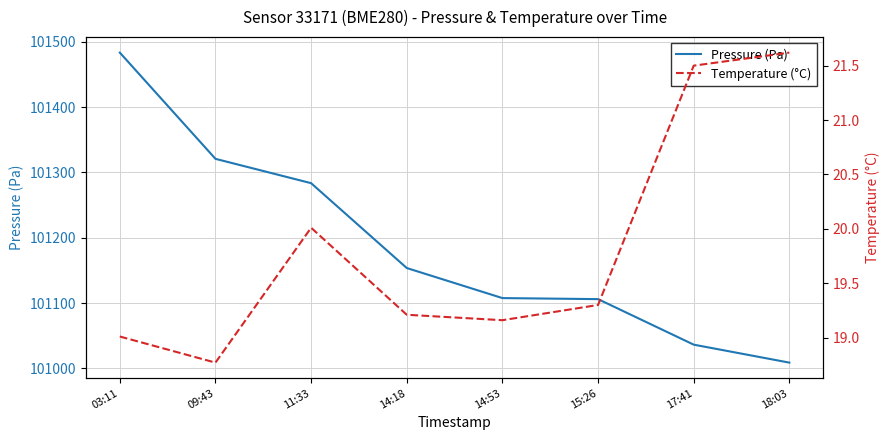

Reading right to left, what are all the values shown in this chart?

Pressure (Pa): 18:03=101008.8	17:41=101036.3	15:26=101106.0	14:53=101107.6	14:18=101153.6	11:33=101283.5	09:43=101320.7	03:11=101483.3
Temperature (°C): 18:03=21.6	17:41=21.5	15:26=19.3	14:53=19.2	14:18=19.2	11:33=20.0	09:43=18.8	03:11=19.0